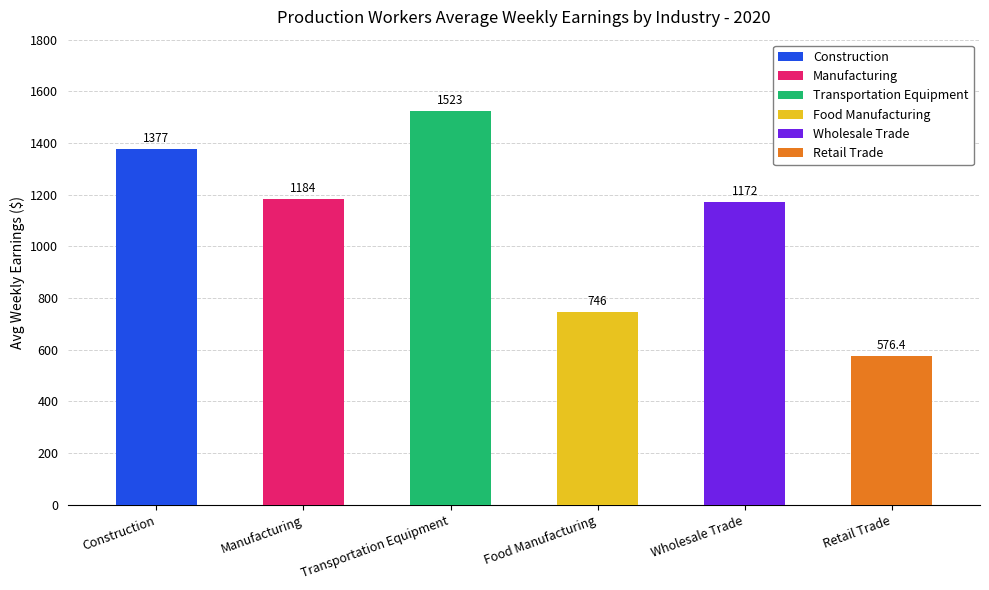

Are the bars horizontal?

No